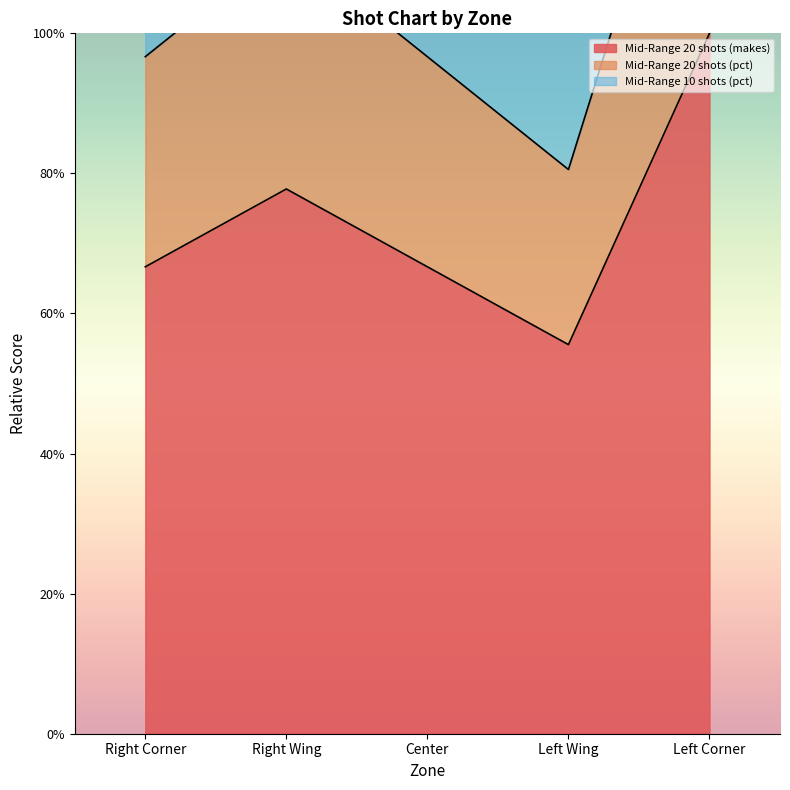

The Mid-Range 20 shots (makes) series shows 0.7 at Right Corner. True or false?

True